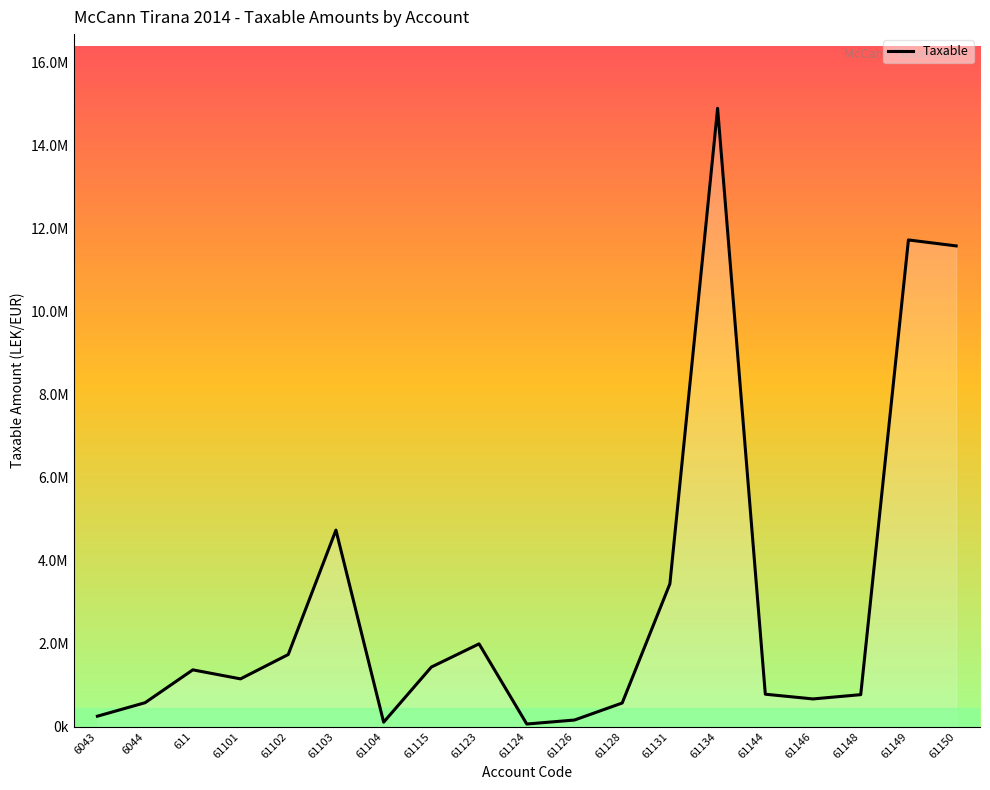

Is this an area chart (filled region under the line)?

Yes